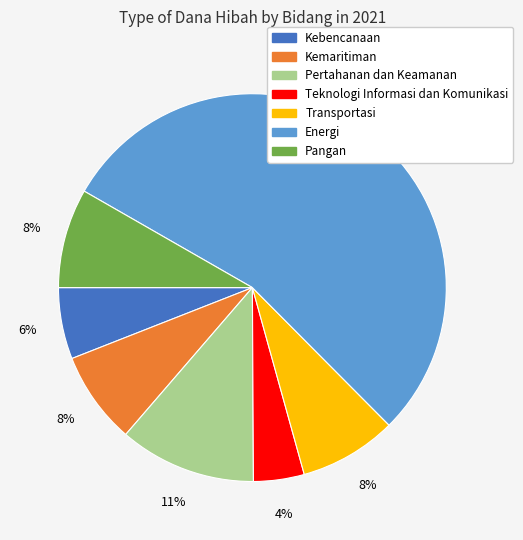

To the nearest percent, what percentage of the pie is Pertahanan dan Keamanan?

11%